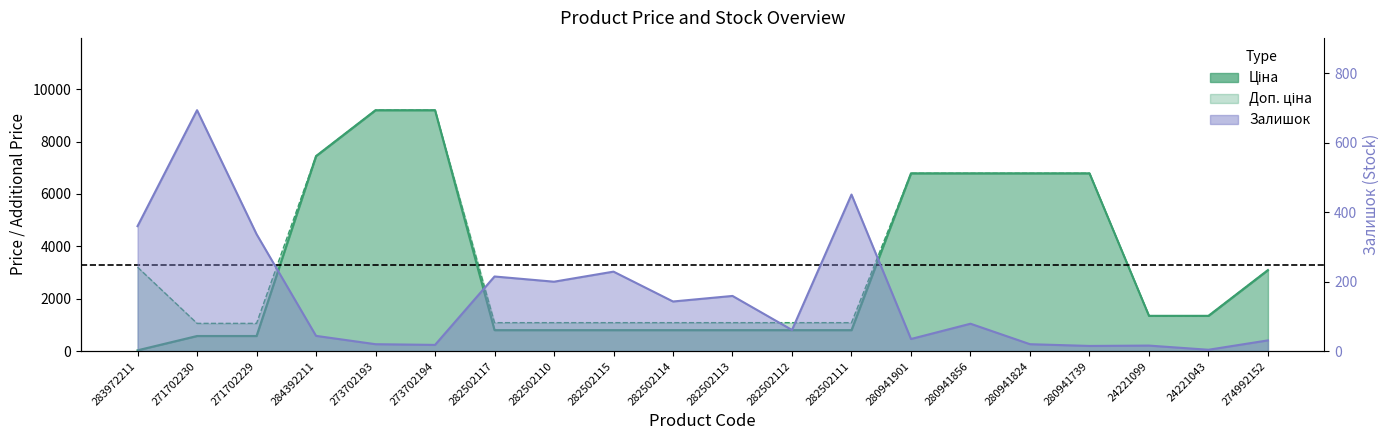

How many distinct data groups are displayed?

3